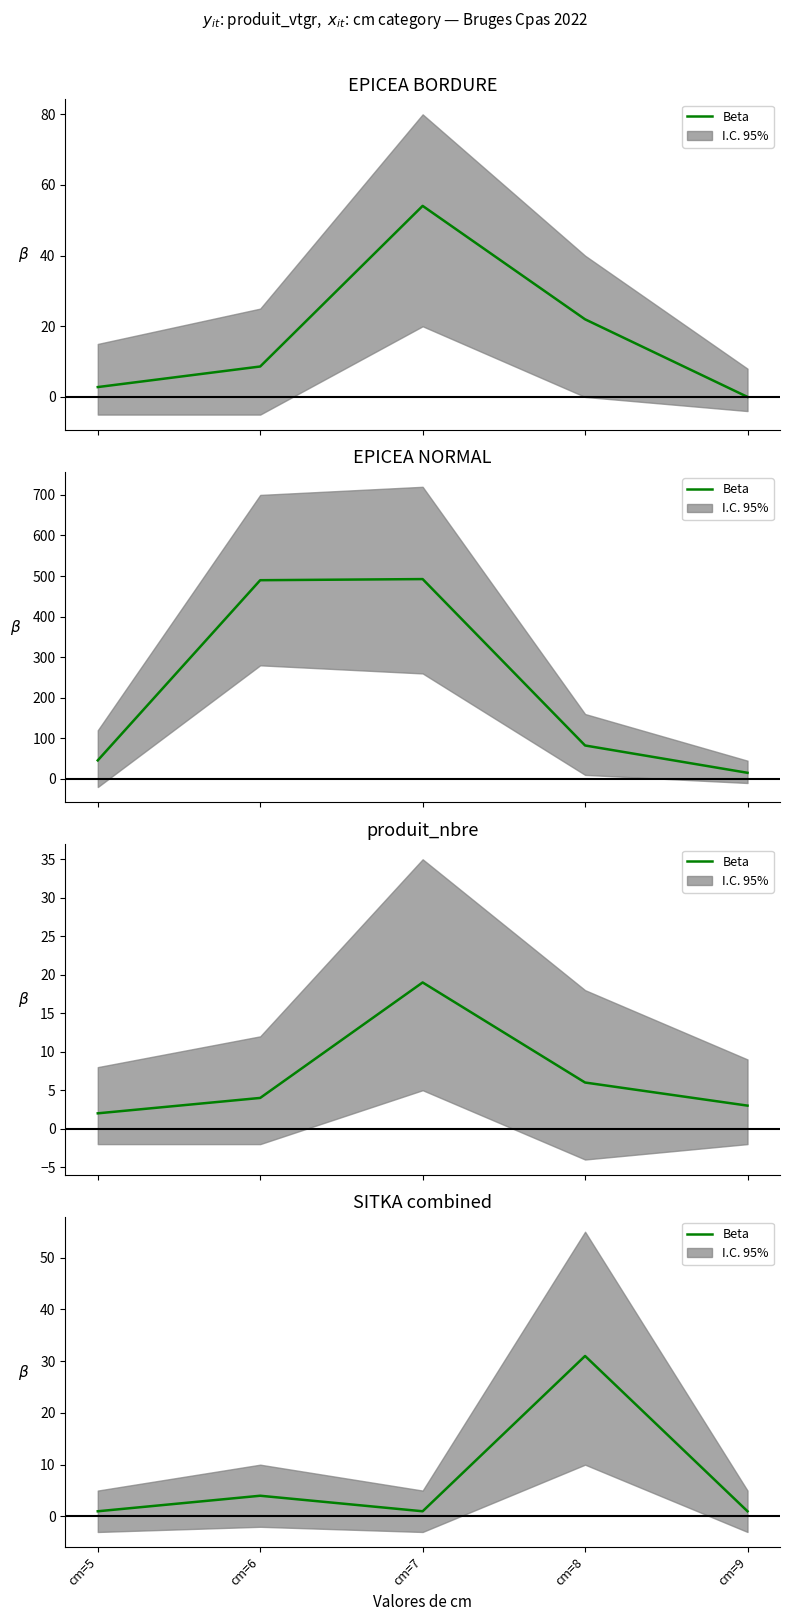

Rank the categories by value from highest to lowest.

cm=8, cm=6, cm=5, cm=7, cm=9